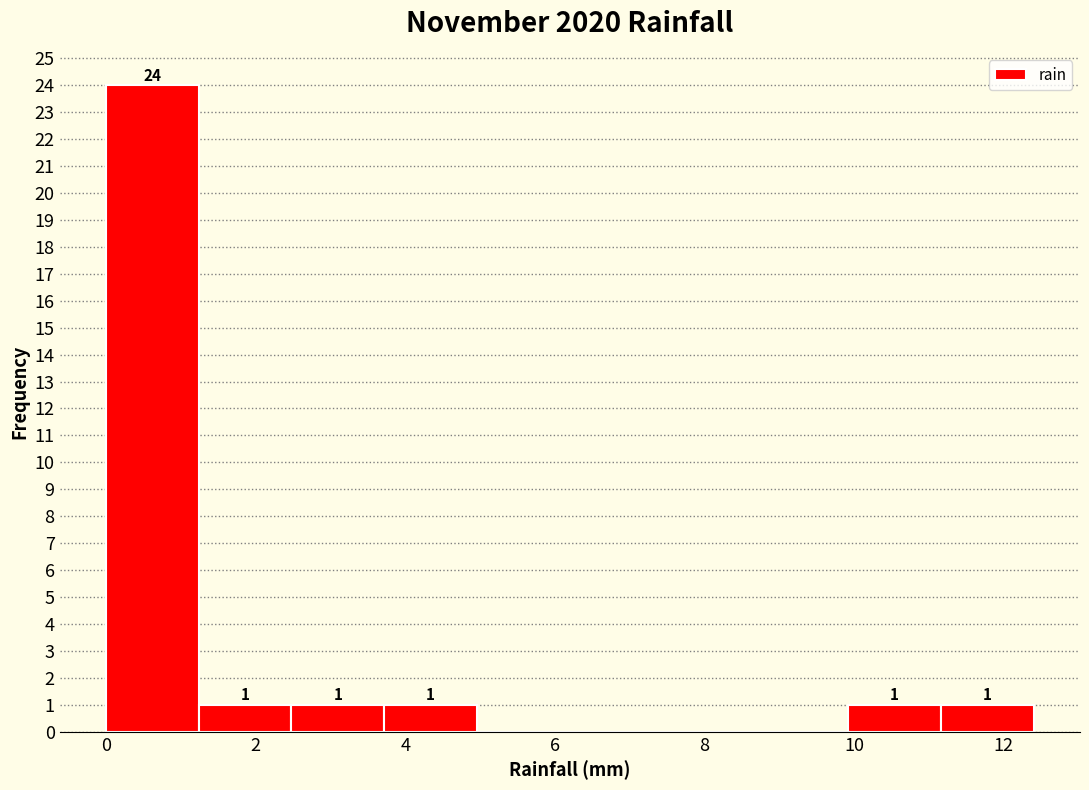

Which range on the x-axis has the tallest bar?

0.00 to 1.24